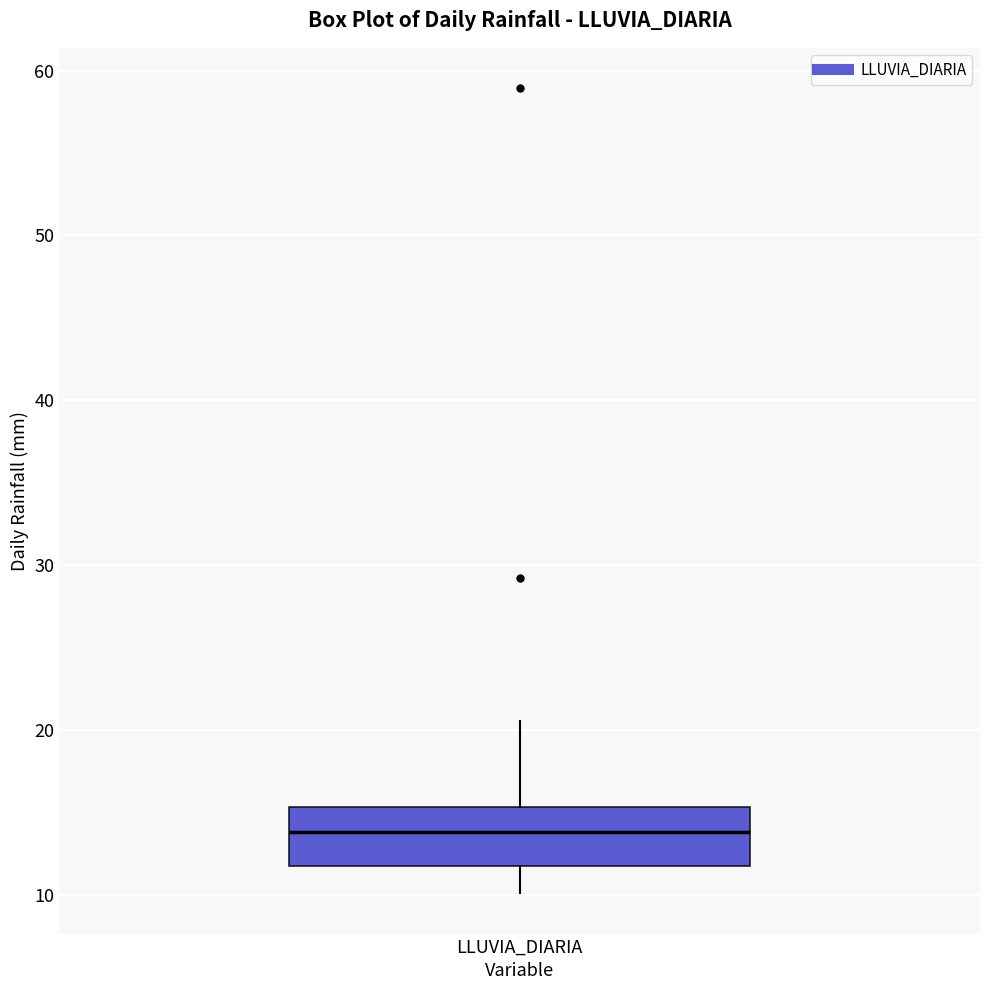

Transcribe this box plot: give where the median line is, the range the box spans, and where the two whiskers end, as read against the y-axis. The values are not printed on the chart, so give them approximately, as read against the axis.

median 14, box 12 to 15, whiskers 10 to 21